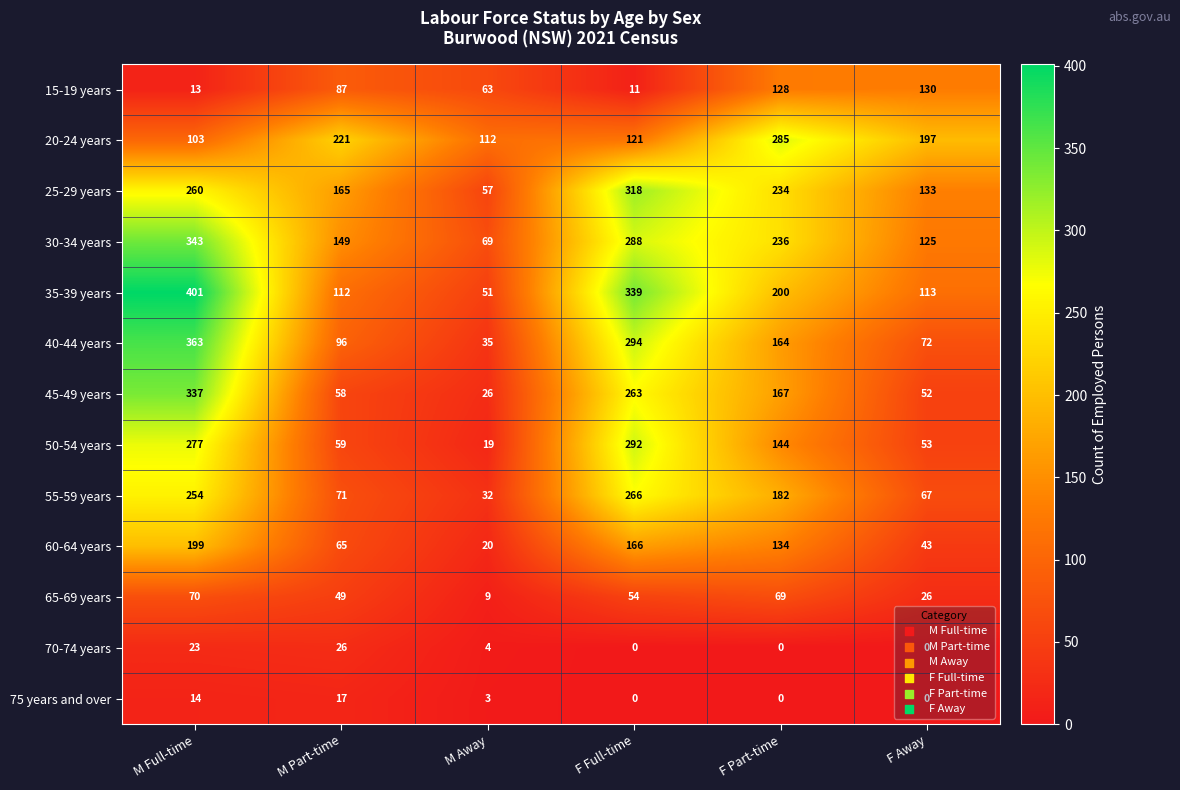

How many categories are shown in the chart?

6